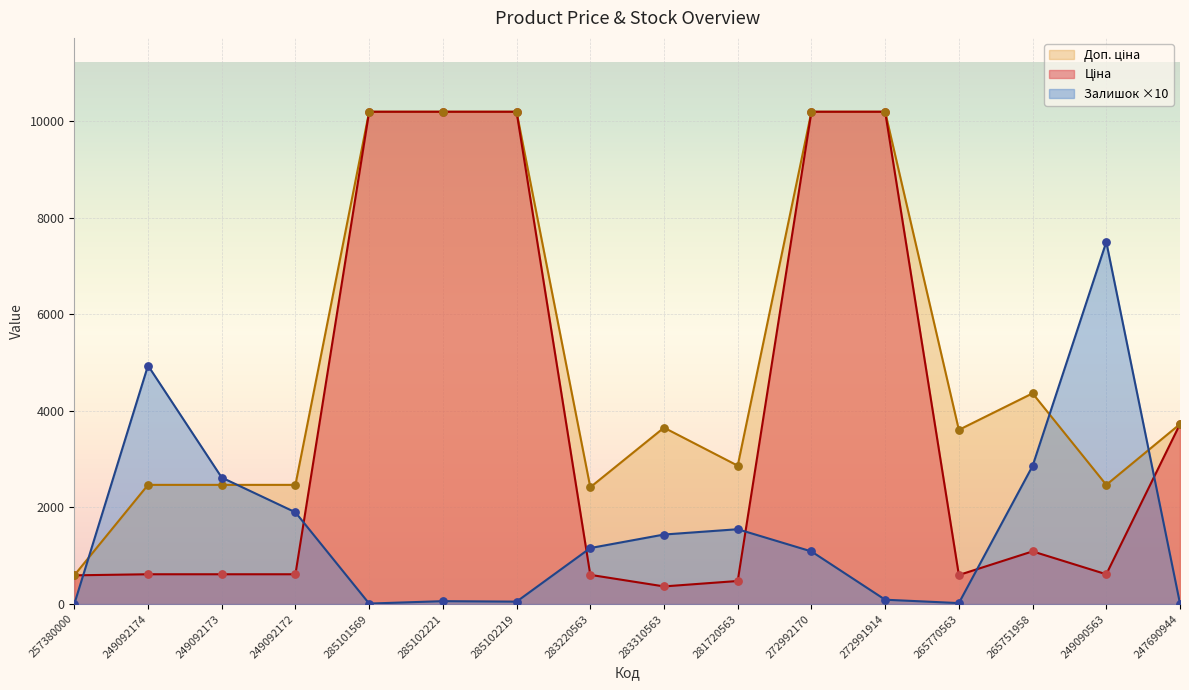

Which series contains the highest Y value?

Ціна